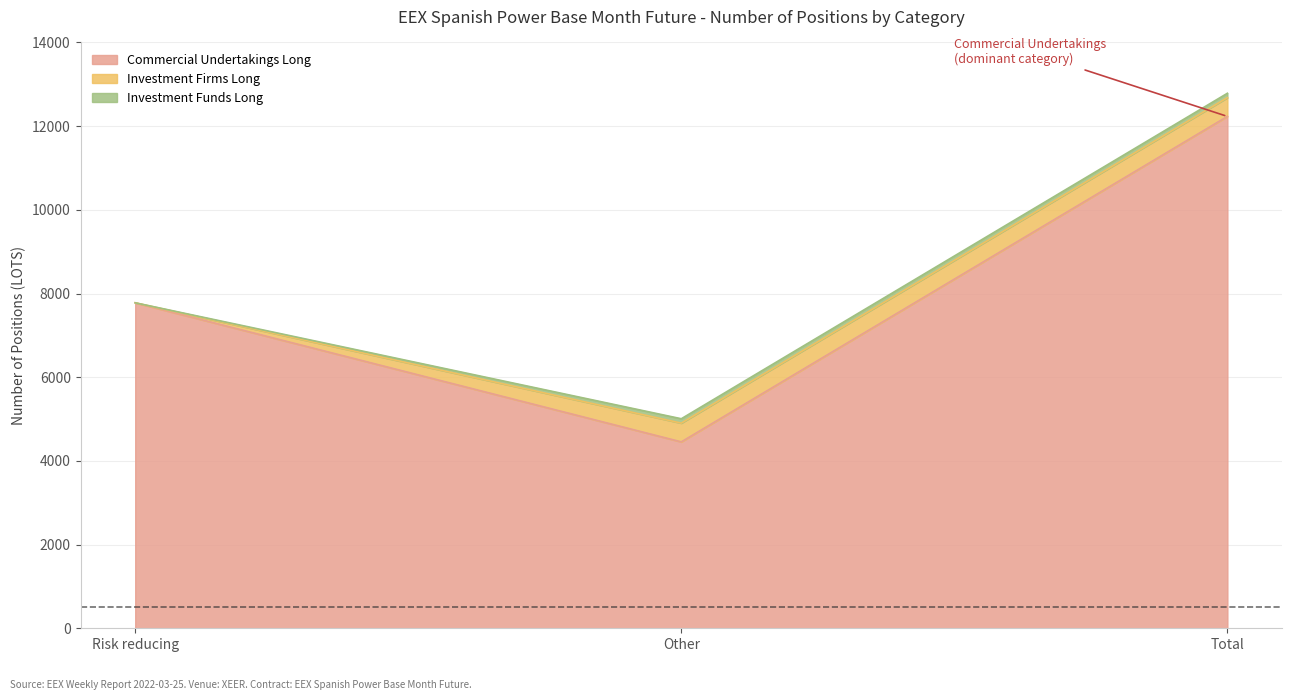

Reading left to right, extract all data points from this chart.

Commercial Undertakings Long: Risk reducing=7778.0	Other=4454.5	Total=12232.5
Investment Firms Long: Risk reducing=0.0	Other=448.0	Total=448.0
Investment Funds Long: Risk reducing=0.0	Other=105.0	Total=105.0